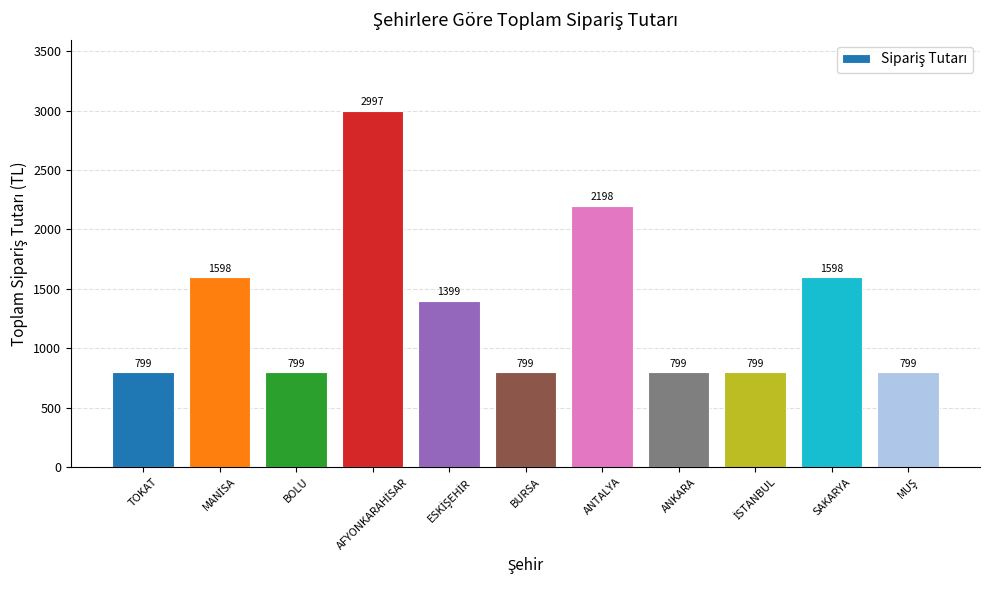

Count the number of categories in the chart.

11